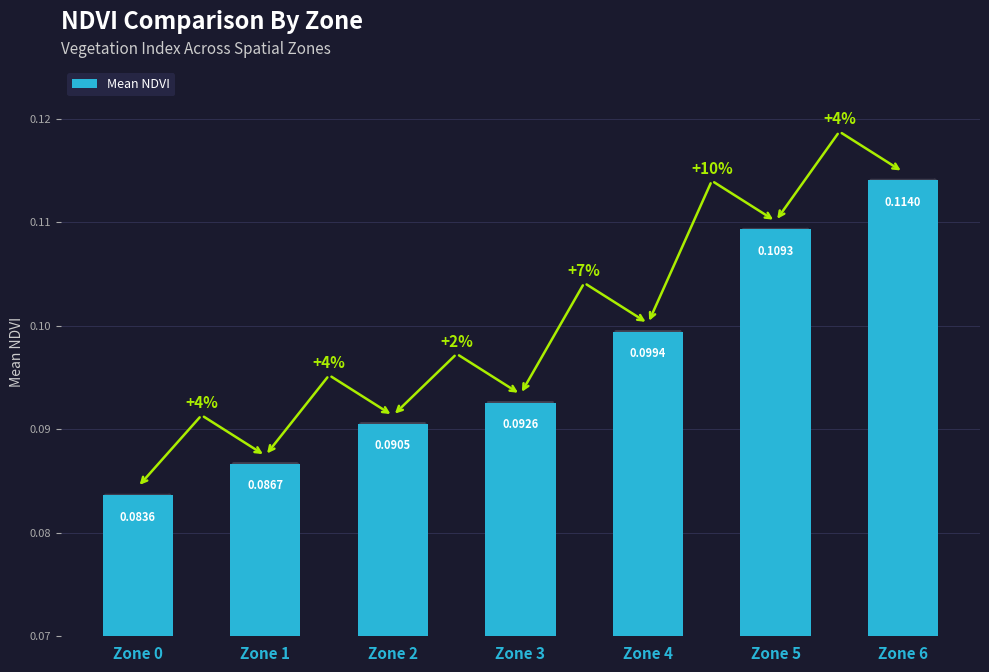

How many bars are there in total?

7